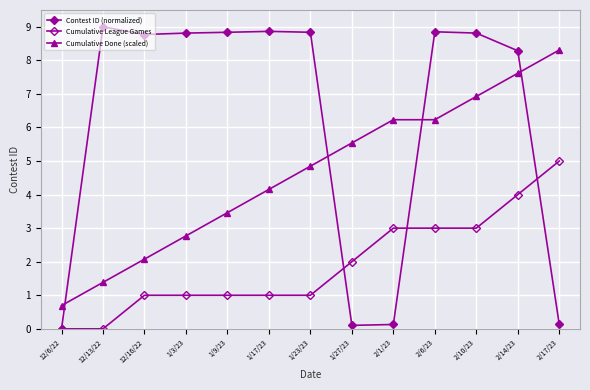

How many lines are shown in the chart?

3